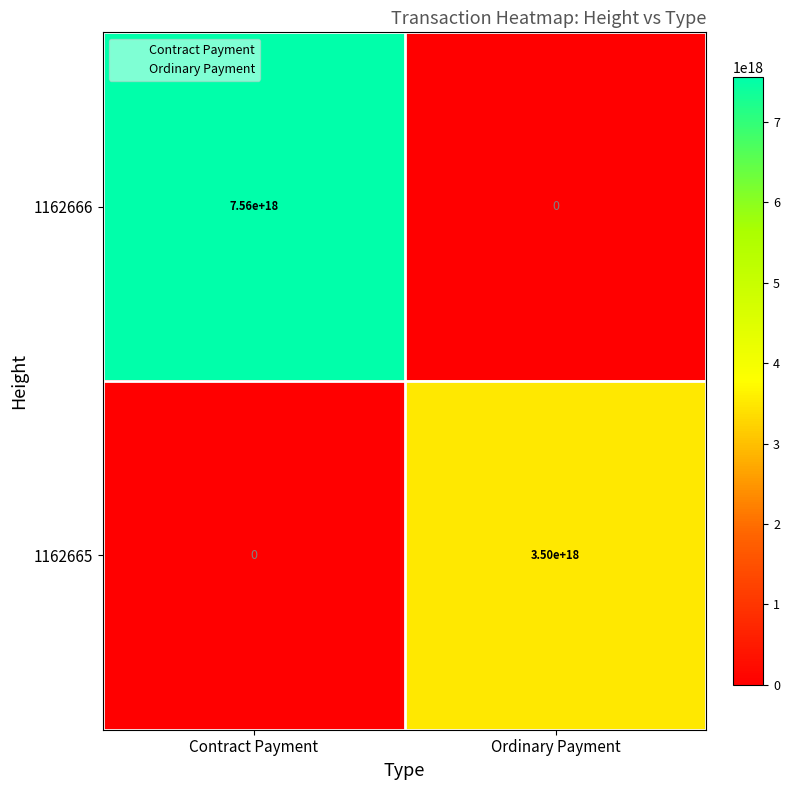

Which series has the largest range (max minus min)?

1162666